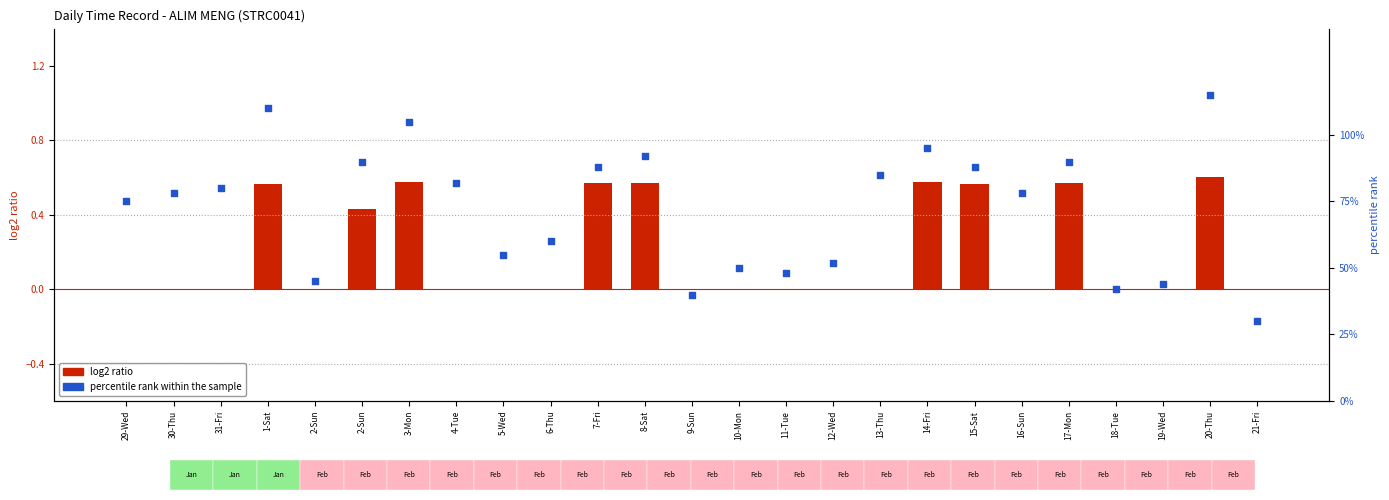

Which series has the widest spread of Y values?

percentile rank within the sample